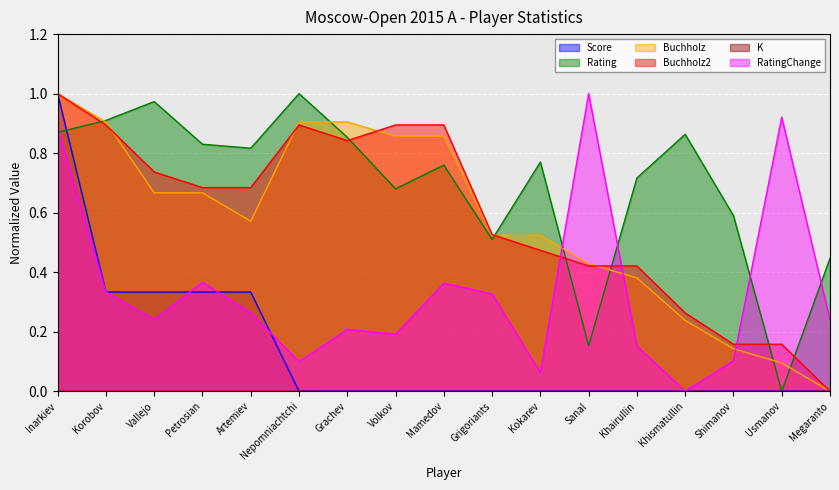

At how many categories does at least one series exceed 0?

17